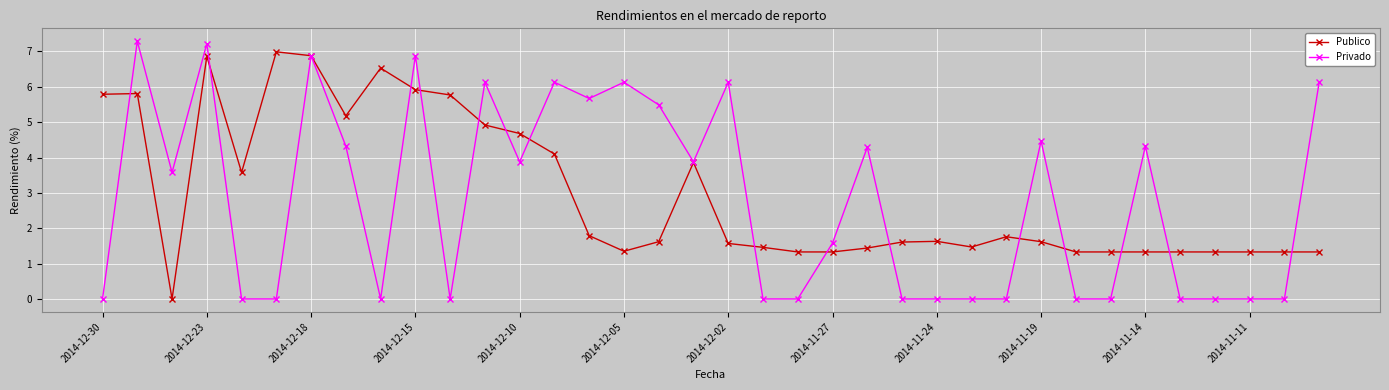

What is the maximum value shown in the chart?

7.3